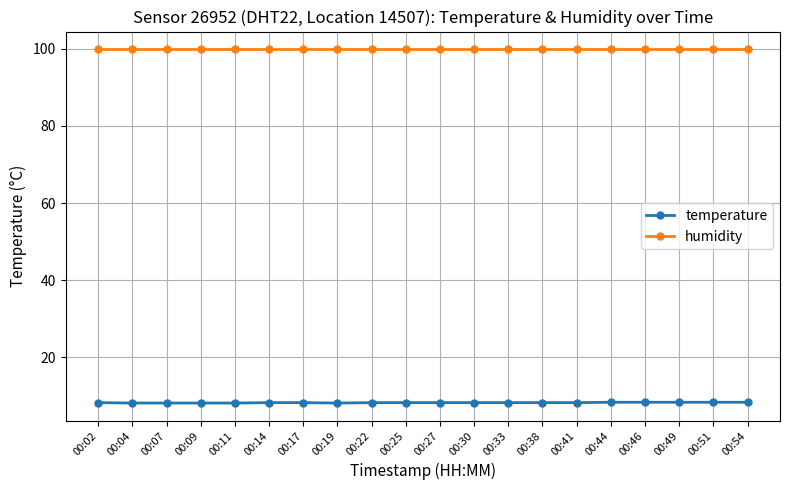

List the series in order of their peak value, highest first.

humidity, temperature